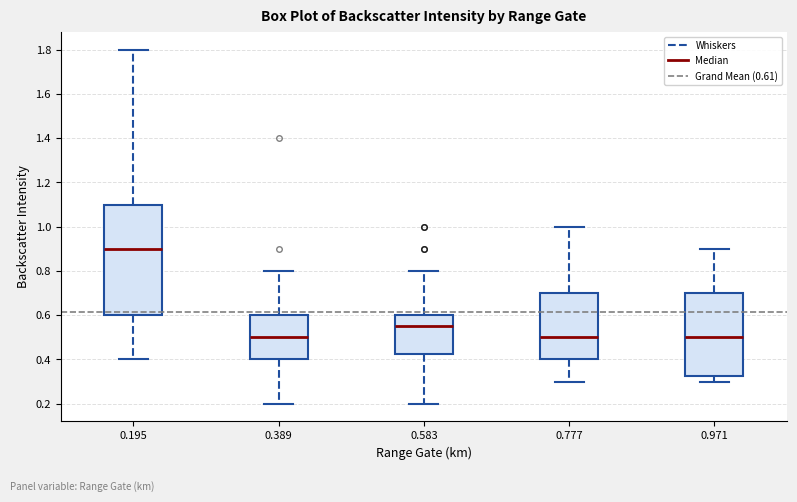

Where does the upper whisker of the box at x = 0.389 end on the y-axis? The values are not printed on the chart, so give them approximately, as read against the axis.

0.80